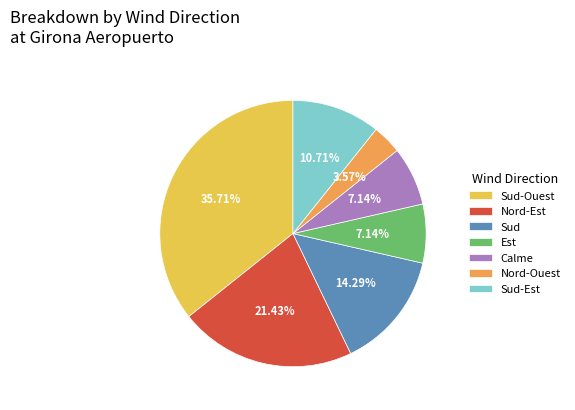

To the nearest percent, what portion does Sud-Ouest represent?

36%